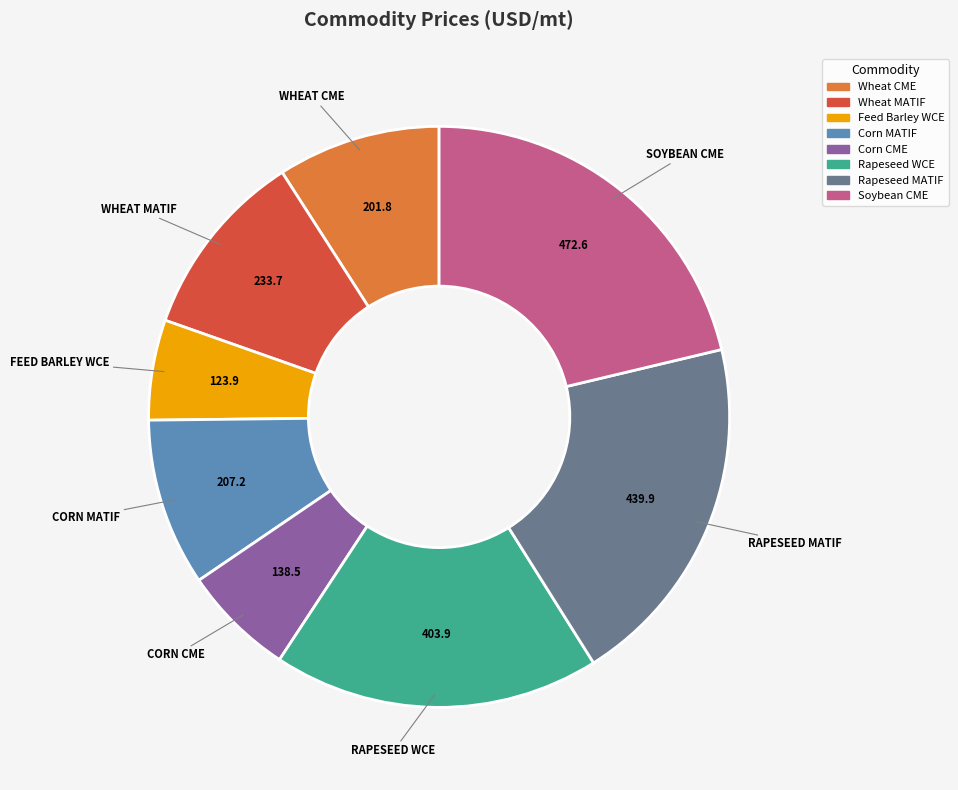

Which slice is the largest?

Soybean CME